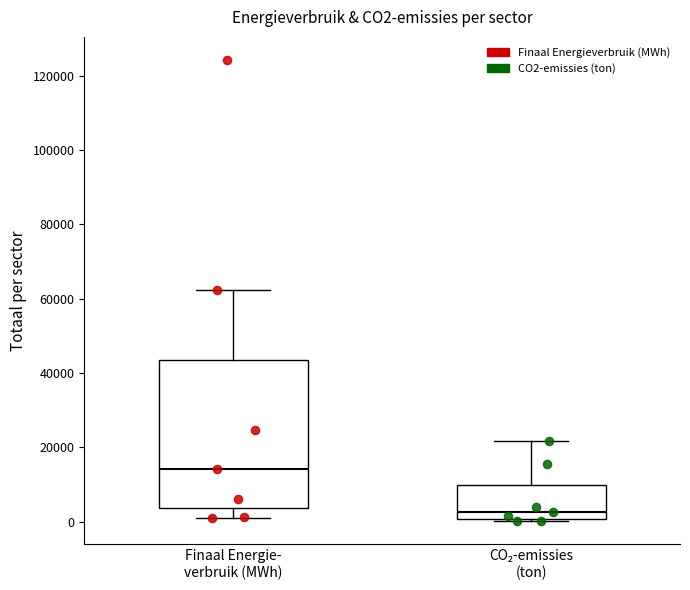

Which box's median line is the lowest?

CO₂-emissies (ton)